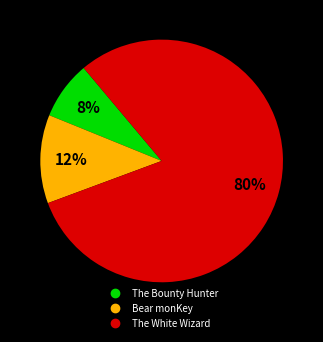

Combined, do The Bounty Hunter and Bear monKey account for over 50%?

No